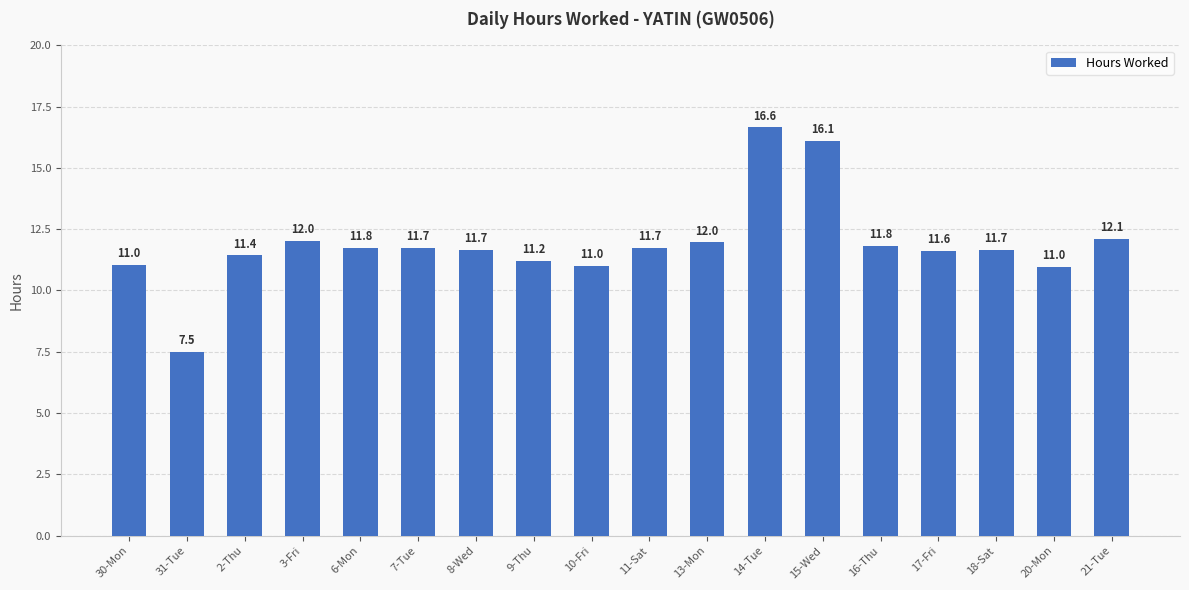

At which category does the chart reach its peak across all series?

14-Tue